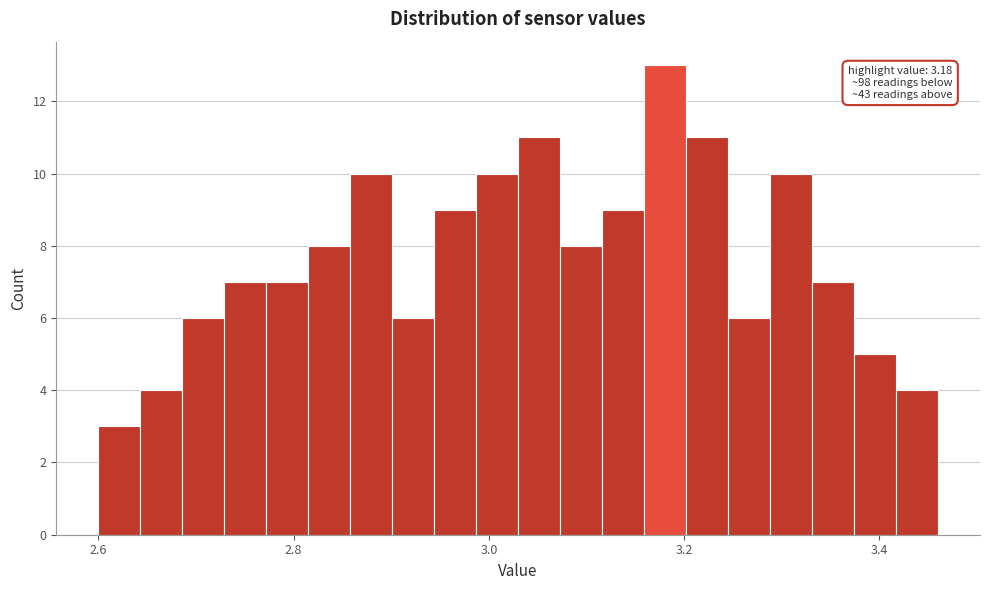

Read against the x-axis, roughly where is the centre of the tallest bar?

3.18